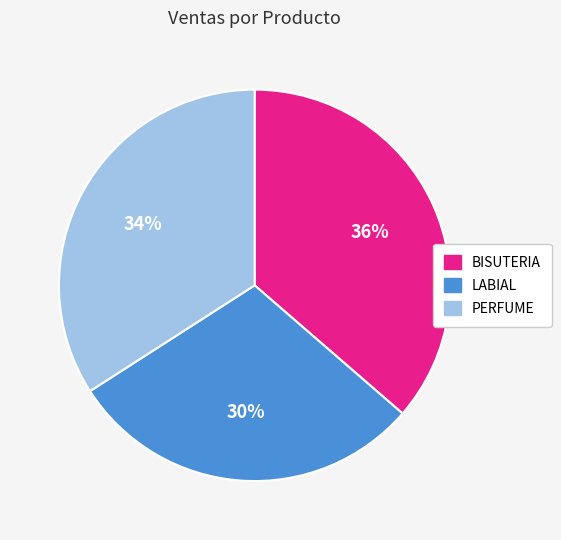

To the nearest percent, what is the average slice percentage?

33%